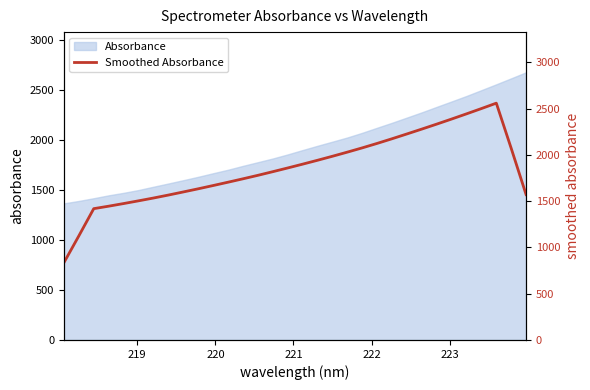

What is the highest value of the Absorbance series?

2677.8